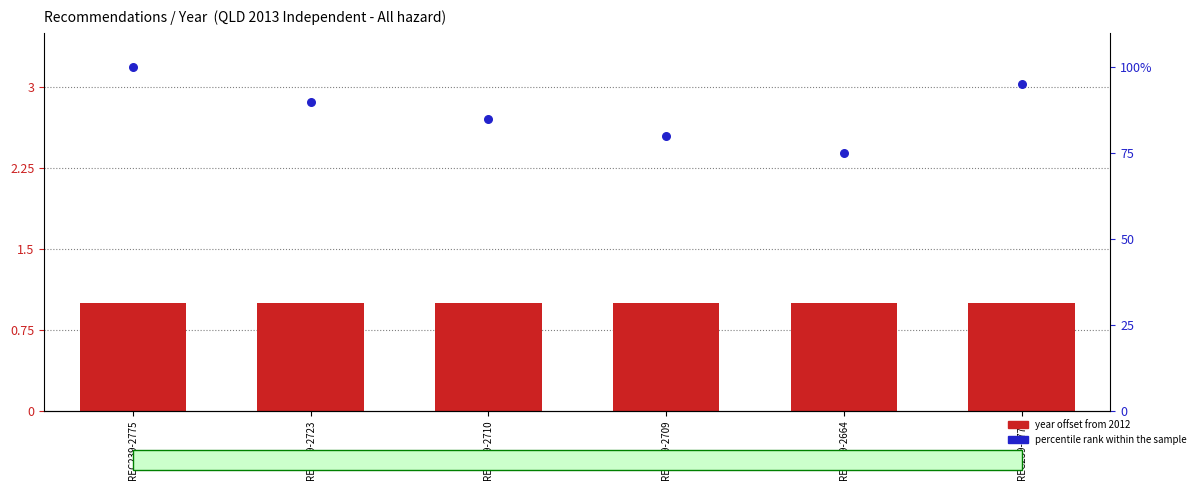

Which series has the largest total across all categories?

percentile rank within the sample